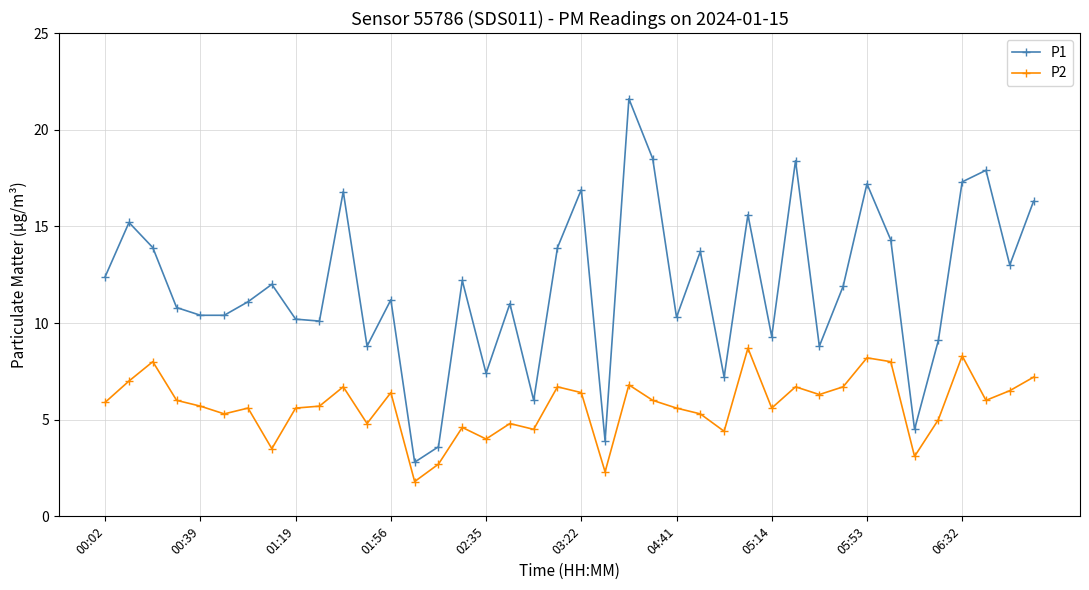

Which series has the largest total across all categories?

P1